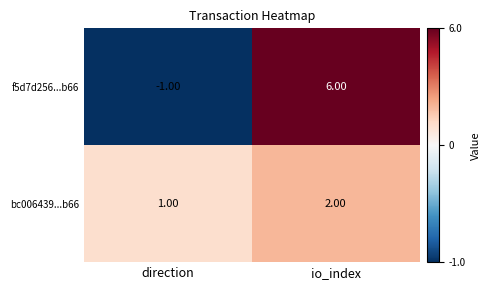

What is the sum of the f5d7d256...b66 values at io_index and direction?

5